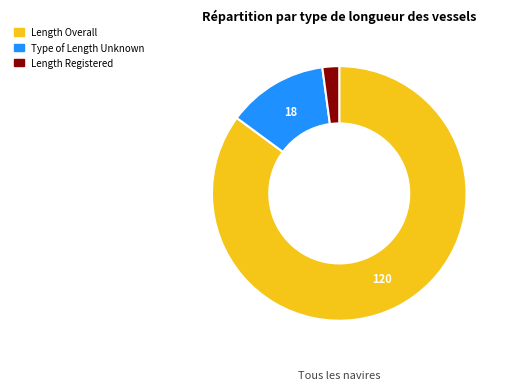

Is there a majority slice in this chart?

Yes